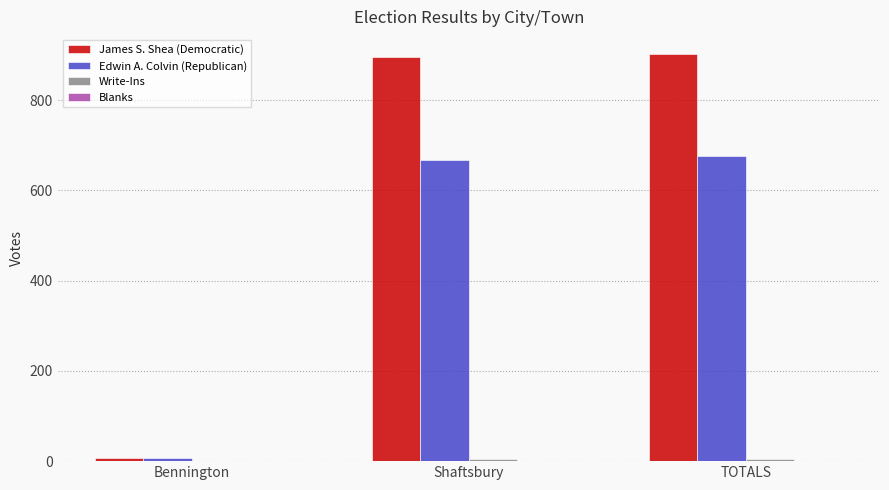

Between Bennington and Shaftsbury, which series saw the biggest shift?

James S. Shea (Democratic)